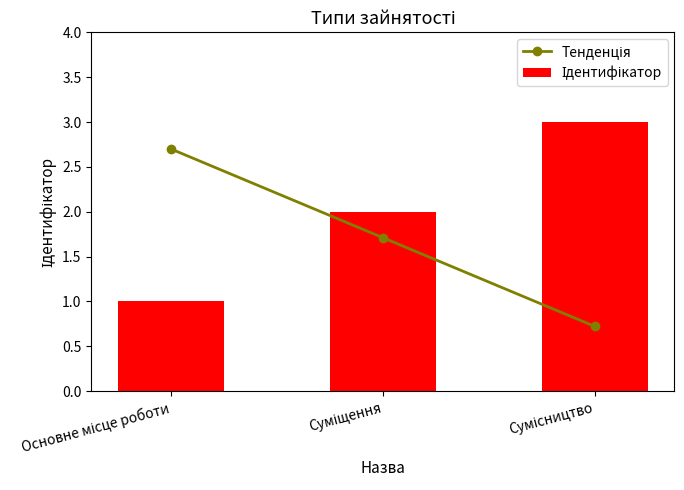

What is the label of the 3rd bar from the right?

Основне місце роботи